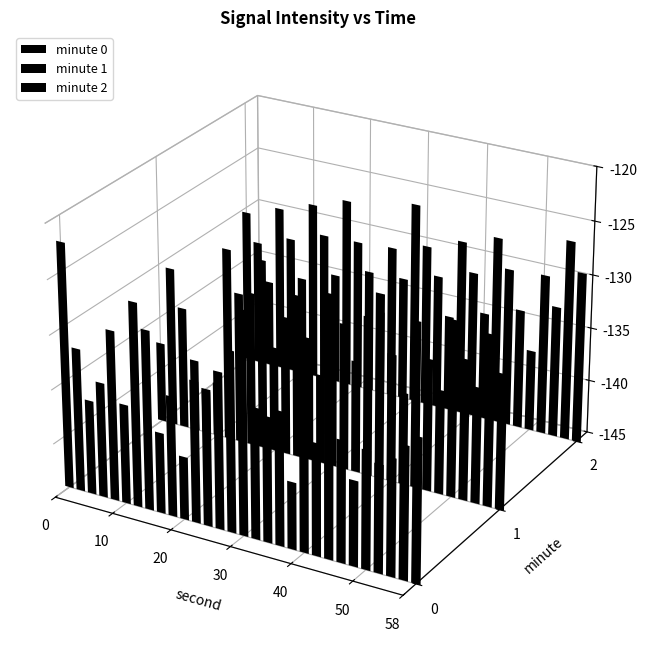

What is the difference between the second highest and second lowest values in the minute_1 series?

12.7